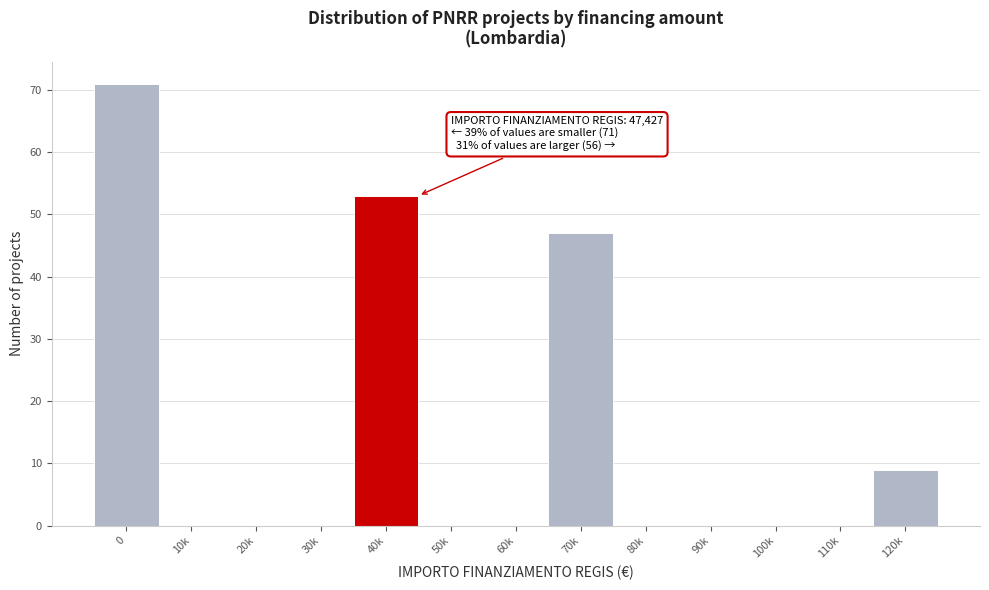

Reading left to right, what are all the values shown in this chart?

0=71	10k=0	20k=0	30k=0	40k=53	50k=0	60k=0	70k=47	80k=0	90k=0	100k=0	110k=0	120k=9